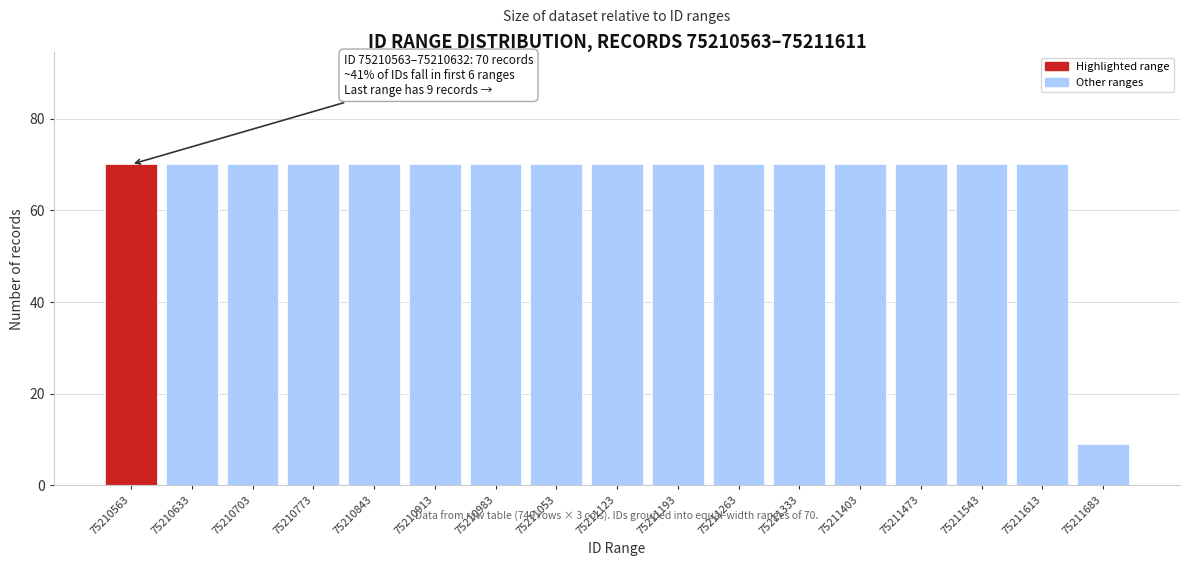

Reading left to right, what are all the values shown in this chart?

75210563=70	75210633=70	75210703=70	75210773=70	75210843=70	75210913=70	75210983=70	75211053=70	75211123=70	75211193=70	75211263=70	75211333=70	75211403=70	75211473=70	75211543=70	75211613=70	75211683=9